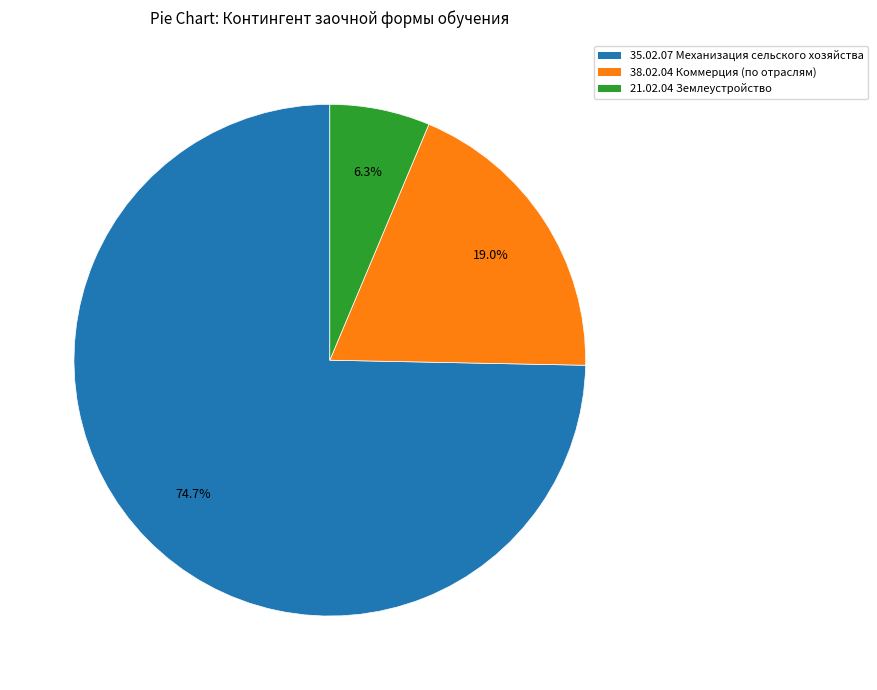

What is the ratio of the value at 21.02.04 Землеустройство to the value at 38.02.04 Коммерция (по отраслям)?

0.3